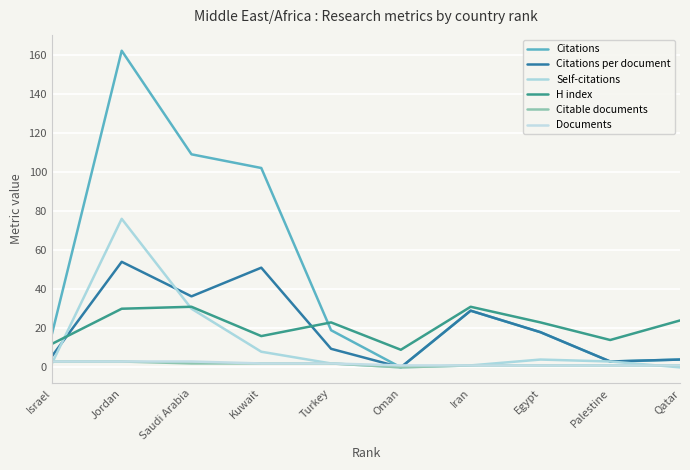

What is the sum of the Citations per document values at Jordan and Egypt?

72.0